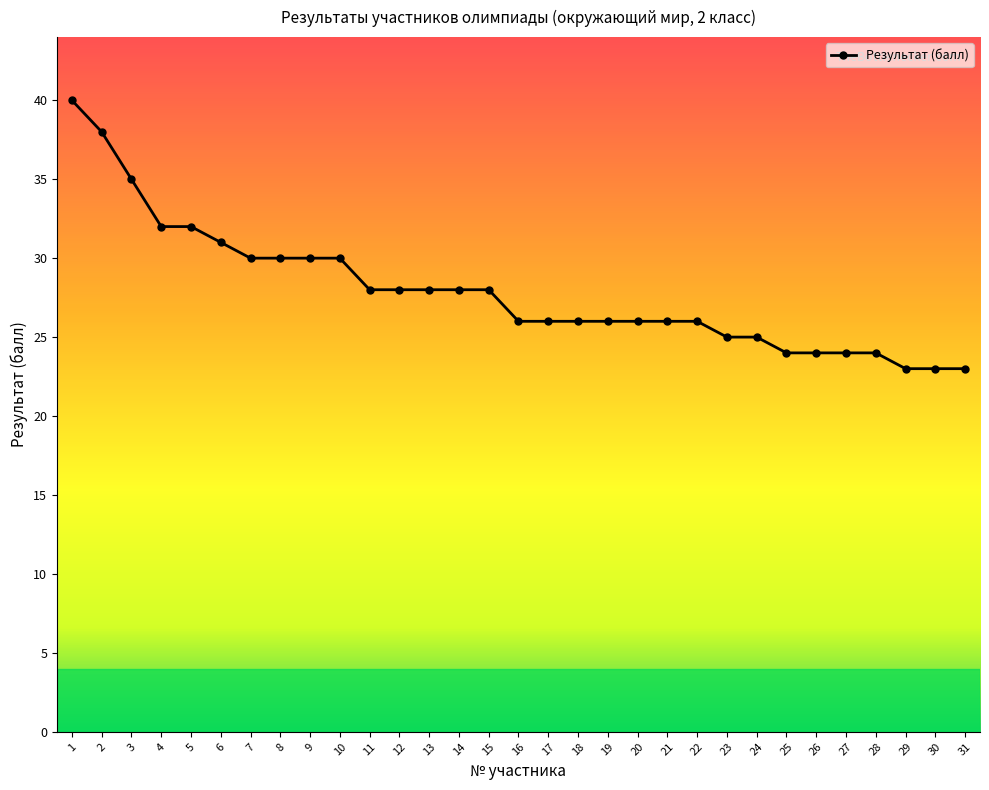

Reading left to right, list all the values displayed in this chart.

40	38	35	32	32	31	30	30	30	30	28	28	28	28	28	26	26	26	26	26	26	26	25	25	24	24	24	24	23	23	23